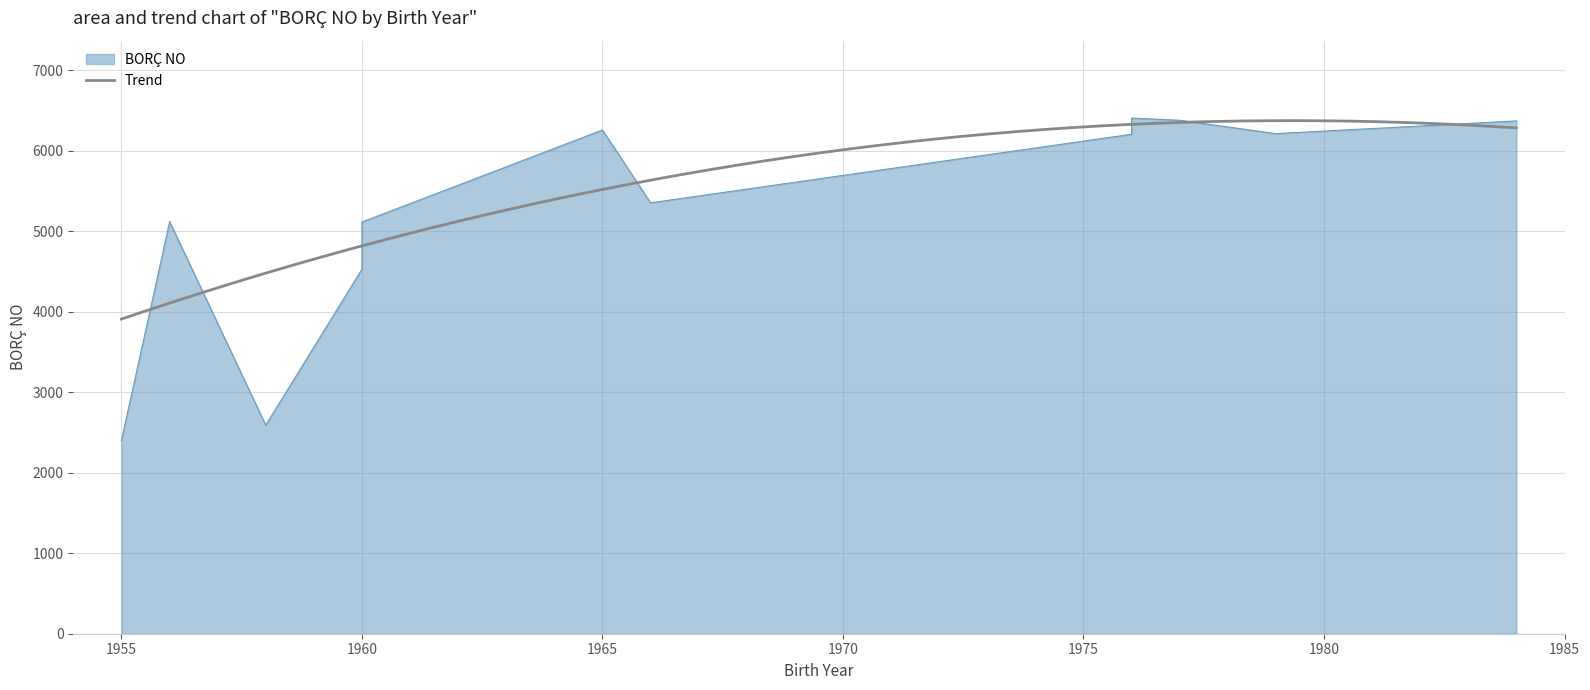

How many data points are less than 5355?

7